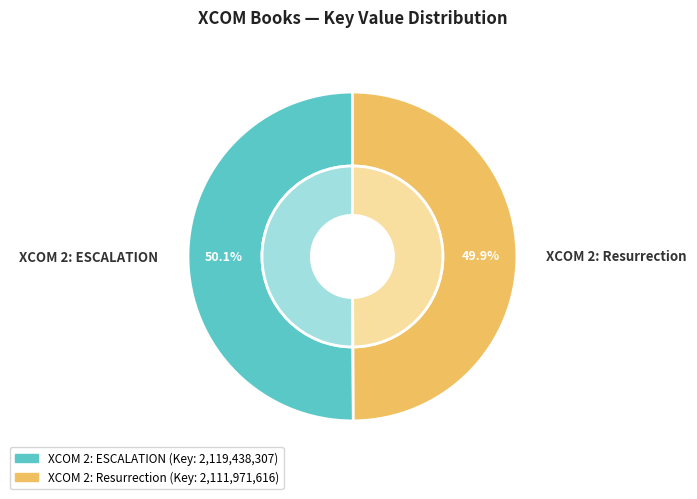

Approximately how many times larger is the value at XCOM 2: Resurrection compared to XCOM 2: ESCALATION?

1.0